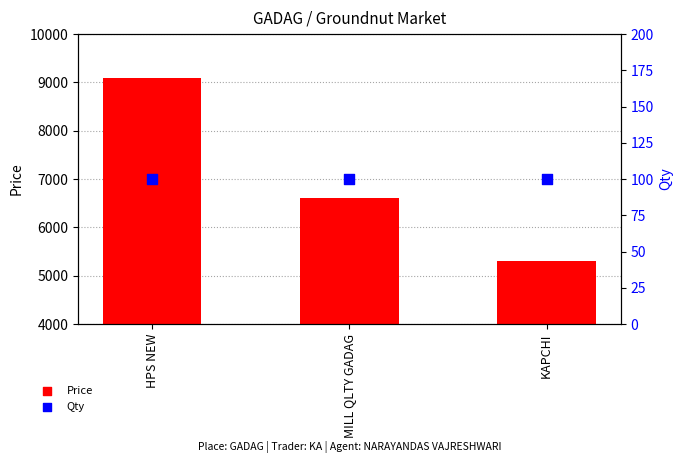

Which series has the largest total across all categories?

Price